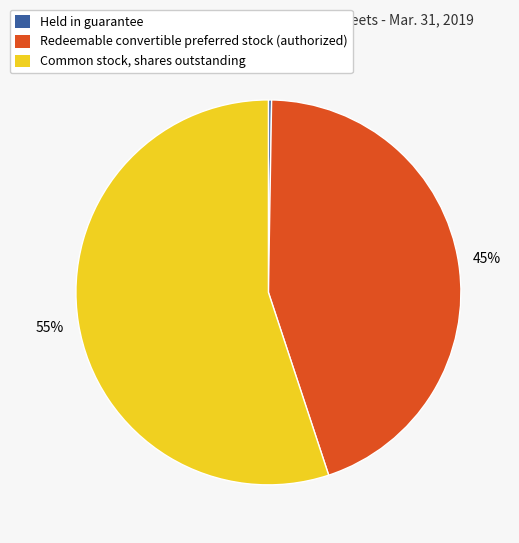

To the nearest percent, what percentage of the pie is Common stock, shares outstanding?

55%